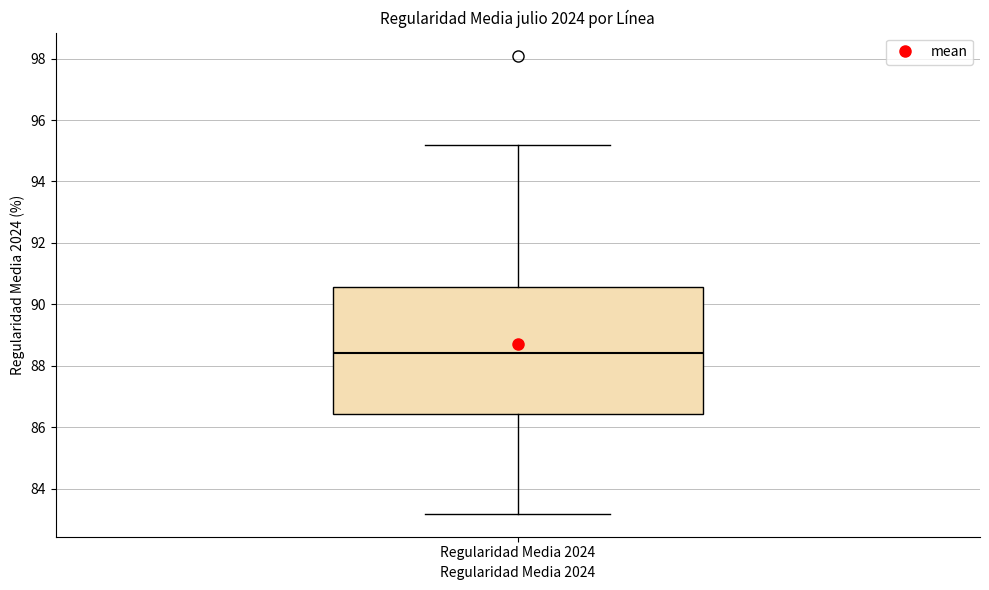

Where does the median line of the box for Regularidad Media 2024 sit on the y-axis? The values are not printed on the chart, so give them approximately, as read against the axis.

88.4